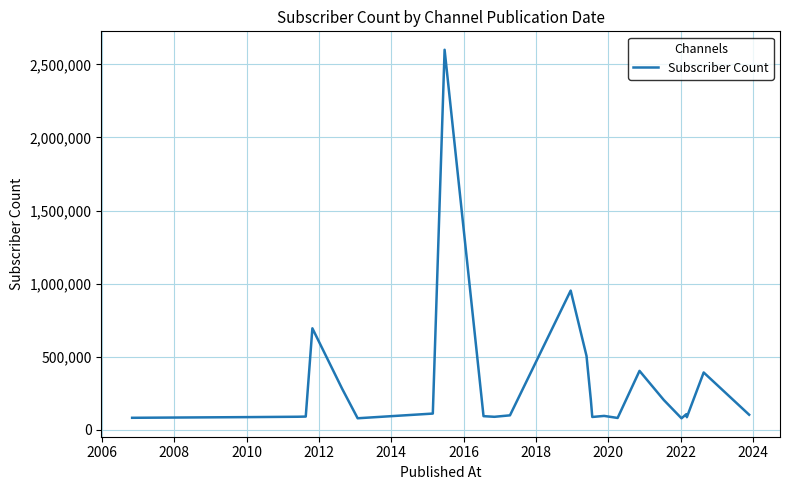

What is the smallest value displayed?

79700